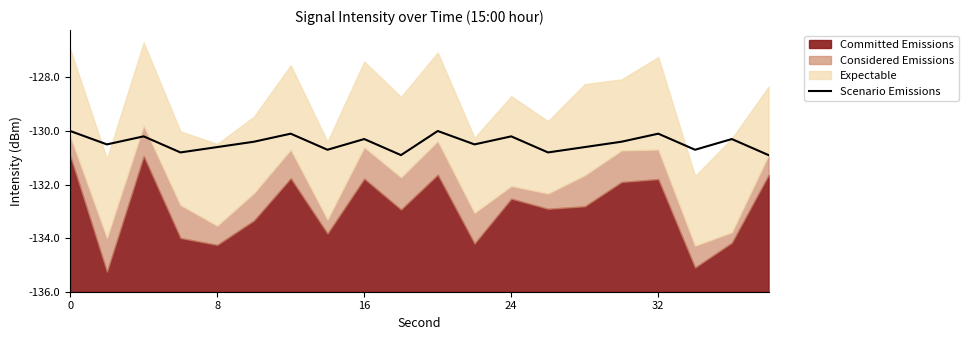

Does the chart display data point markers on the line(s)?

No